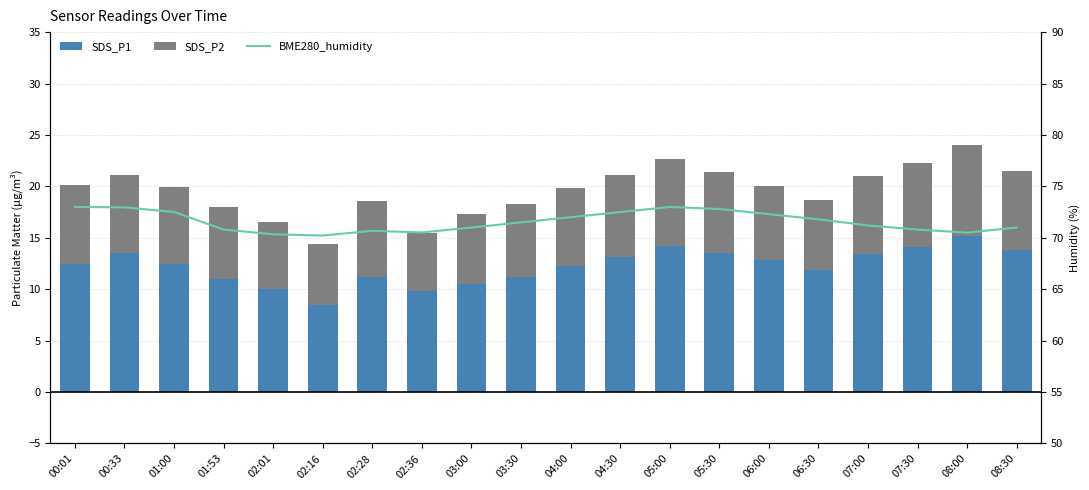

What is the minimum value shown in the chart?

5.6